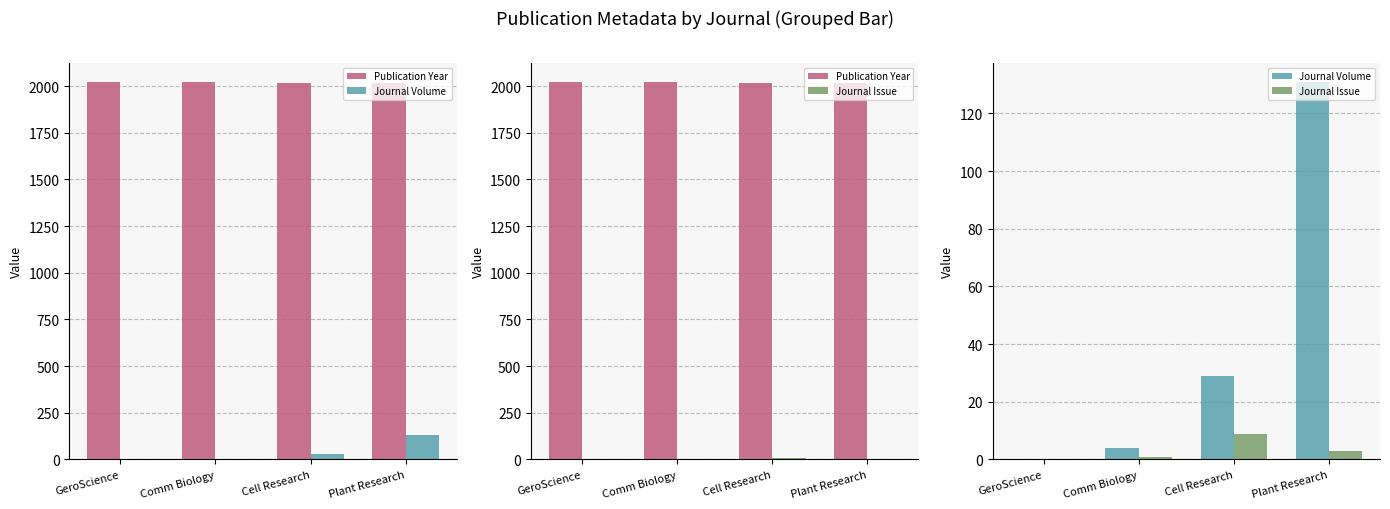

Reading right to left, extract all data points from this chart.

Publication Year: Plant Research=2018	Cell Research=2019	Comm Biology=2021	GeroScience=2024
Journal Volume: Plant Research=131	Cell Research=29	Comm Biology=4	GeroScience=0
Journal Issue: Plant Research=3	Cell Research=9	Comm Biology=1	GeroScience=0